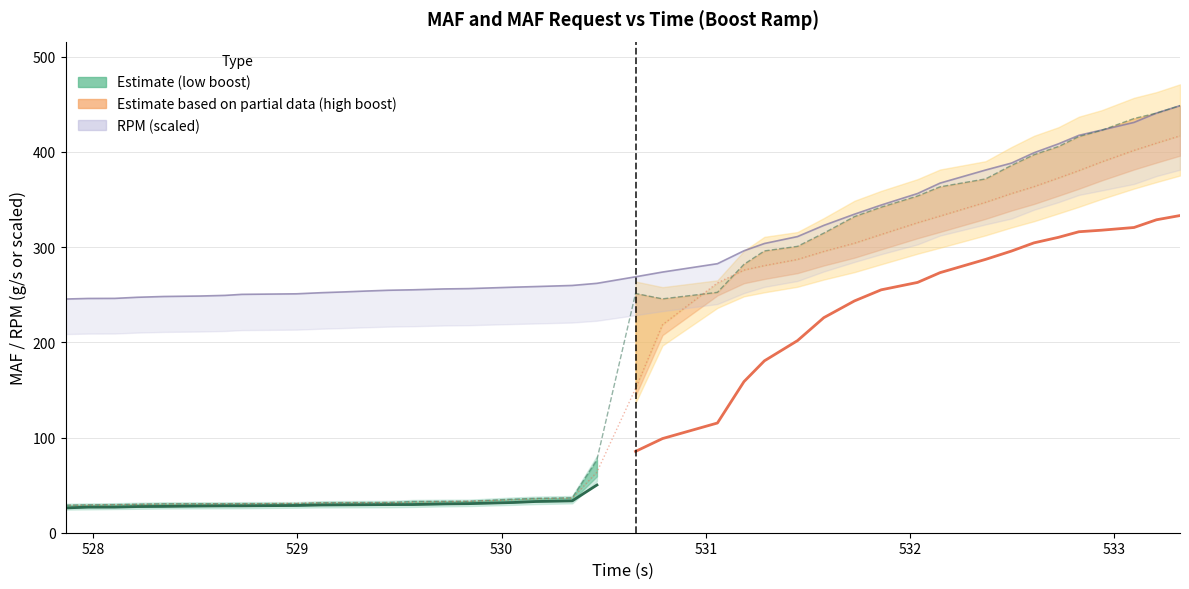

What is the label of the 27th point from the left?

531.578